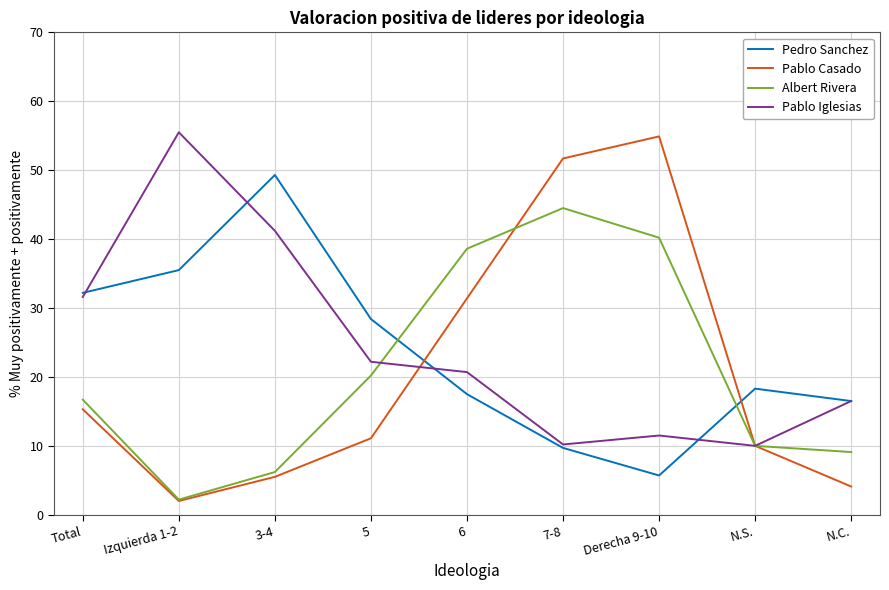

What are all the series names shown in the legend?

Pedro Sanchez, Pablo Casado, Albert Rivera, Pablo Iglesias